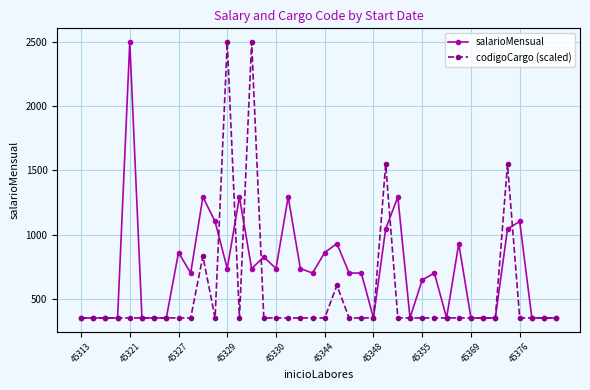

How many data points does each series have?

40